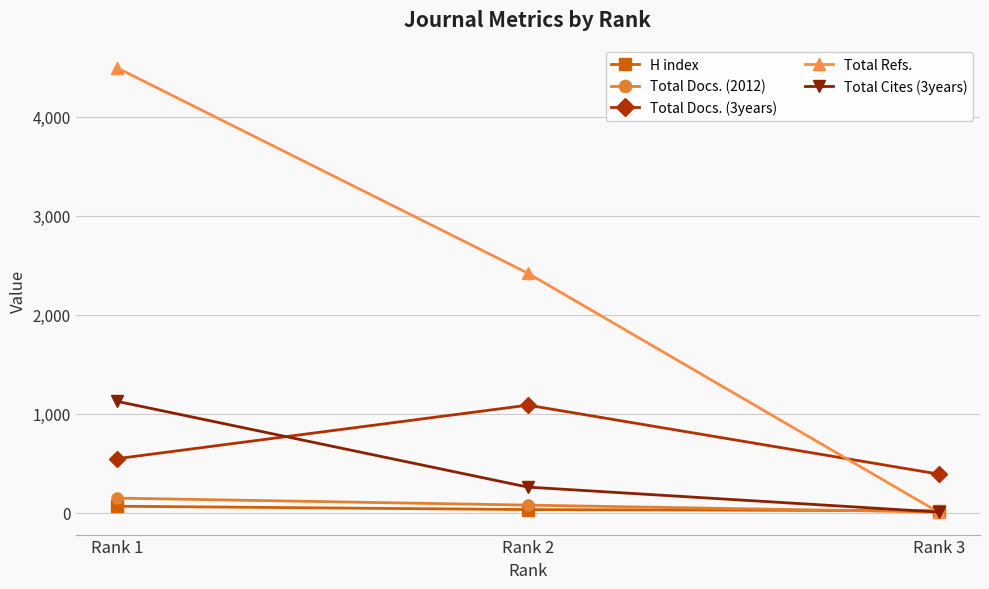

Where does the Total Cites (3years) series first go above 258?

Rank 1